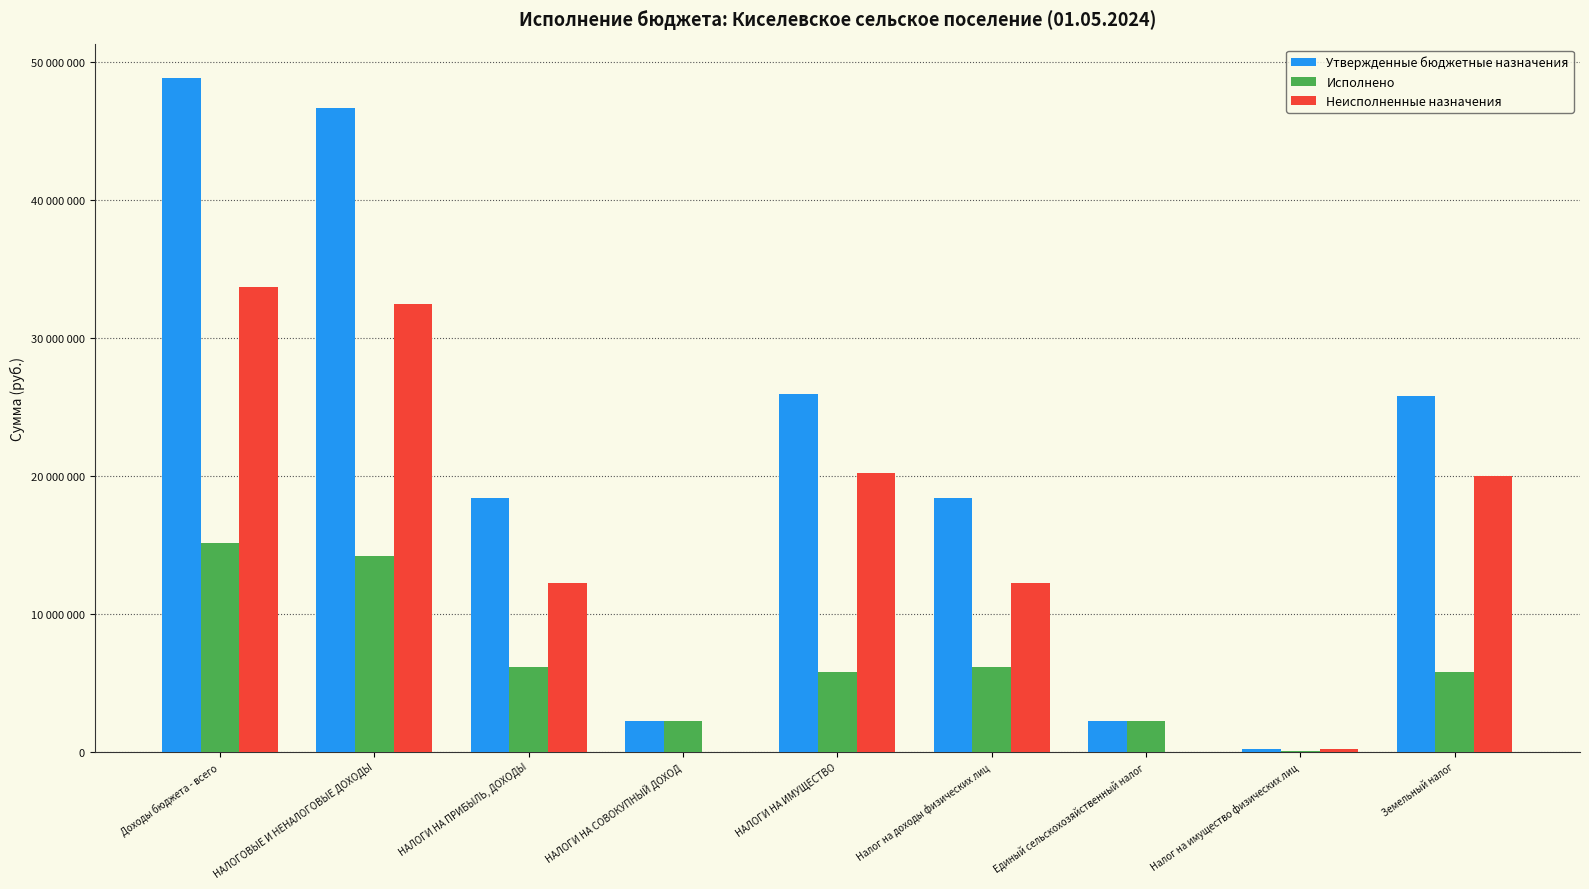

Rank the categories by Утвержденные бюджетные назначения value from lowest to highest.

Налог на имущество физических лиц, НАЛОГИ НА СОВОКУПНЫЙ ДОХОД, Единый сельскохозяйственный налог, НАЛОГИ НА ПРИБЫЛЬ, ДОХОДЫ, Налог на доходы физических лиц, Земельный налог, НАЛОГИ НА ИМУЩЕСТВО, НАЛОГОВЫЕ И НЕНАЛОГОВЫЕ ДОХОДЫ, Доходы бюджета - всего